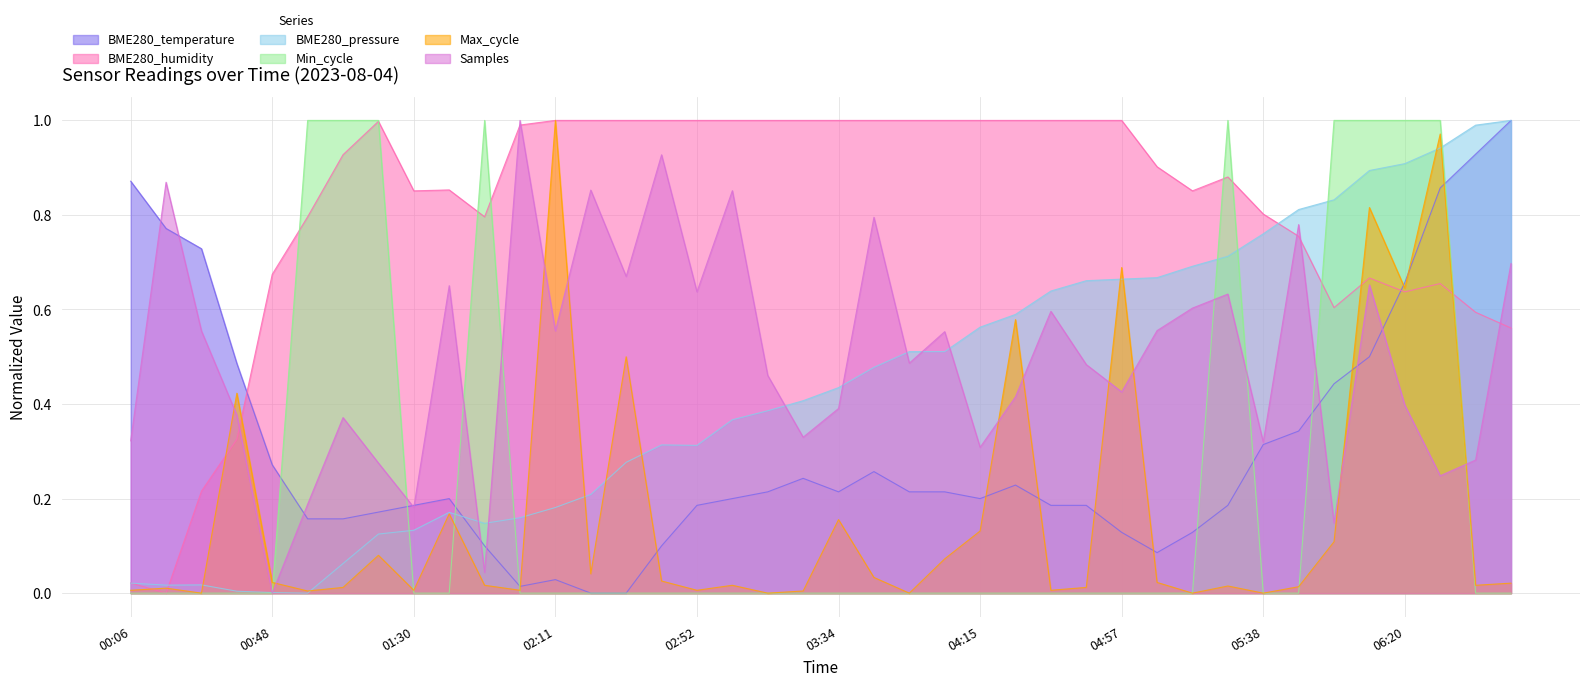

What is the difference between the maximum and second lowest values in the Samples series?

1.0